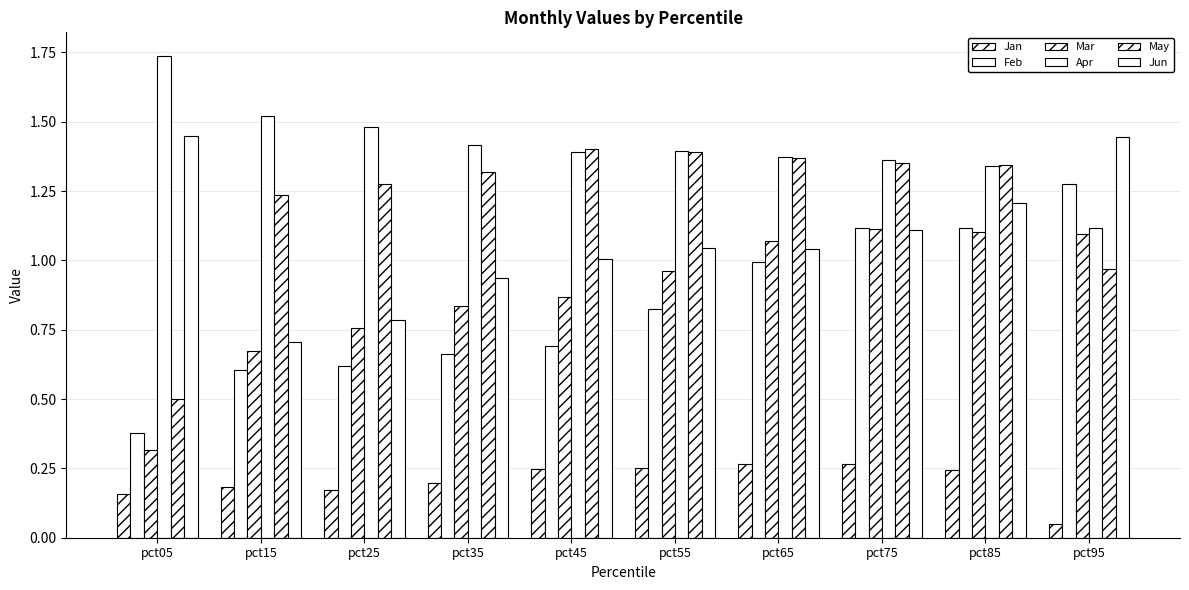

Rank the series at pct55 from highest to lowest value.

Apr, May, Jun, Mar, Feb, Jan